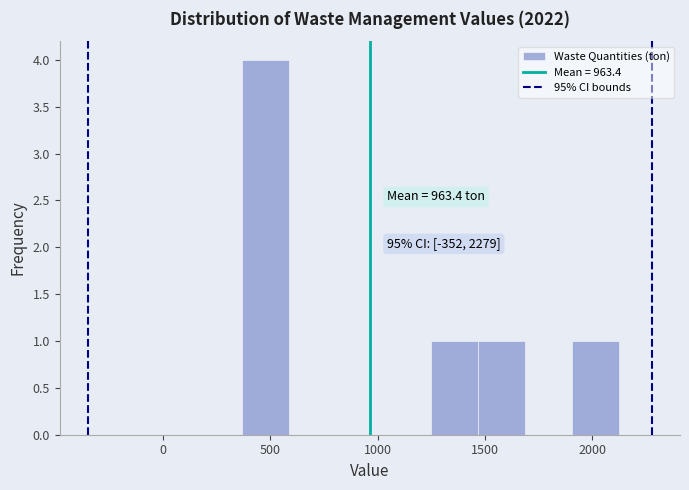

Which range on the x-axis has the tallest bar?

350 to 600